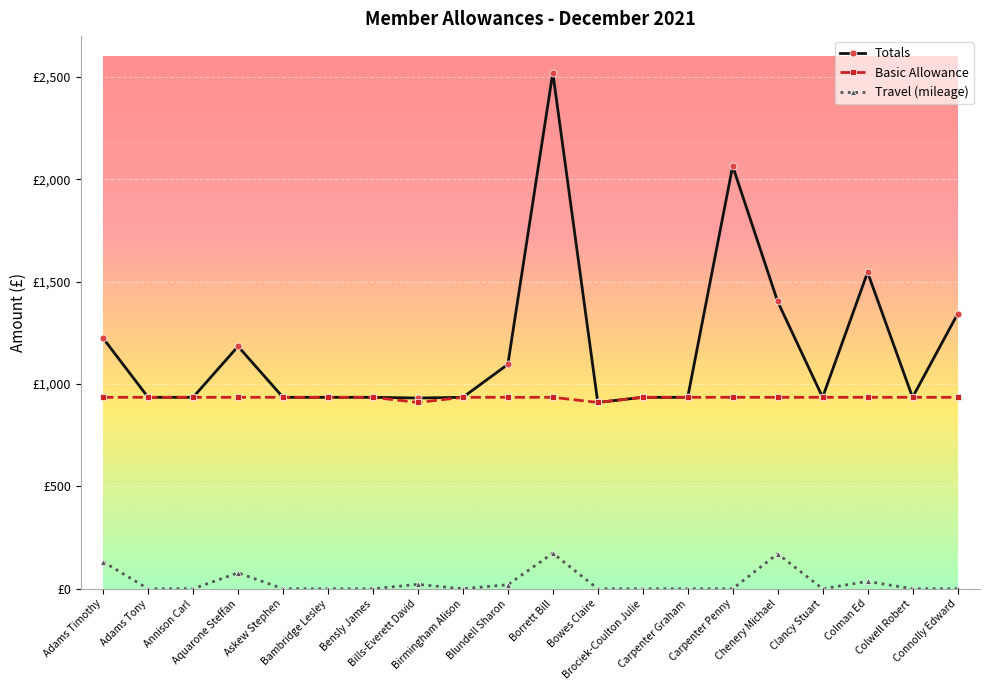

Is this an area chart (filled region under the line)?

No